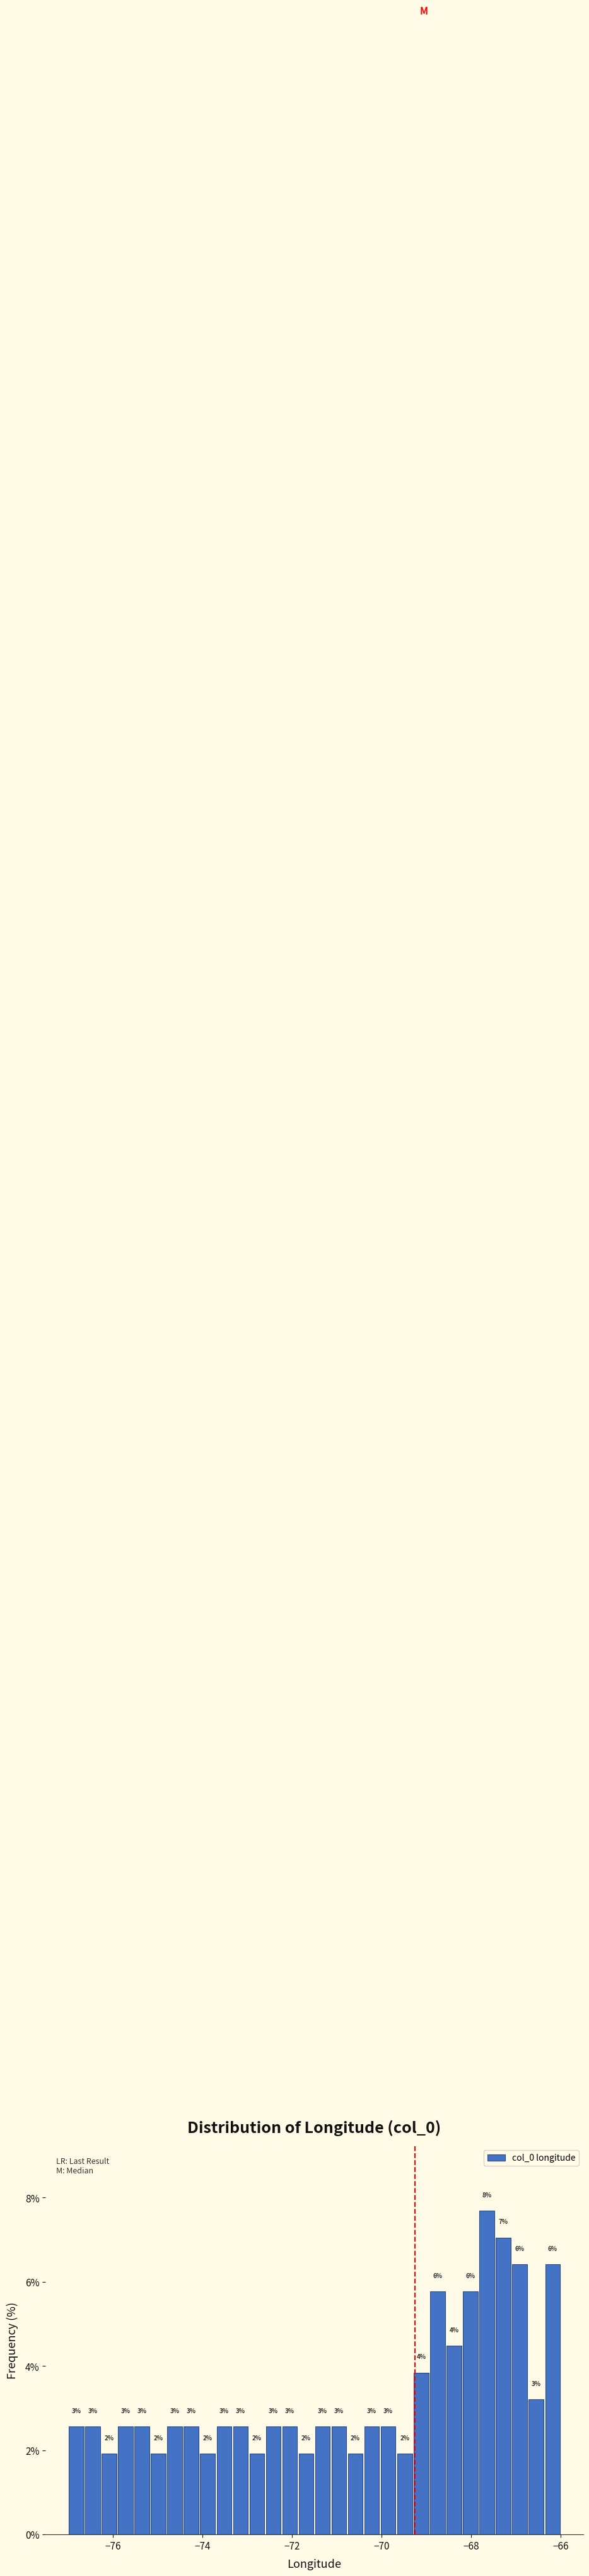

Read against the x-axis, roughly where is the centre of the tallest bar?

-67.6